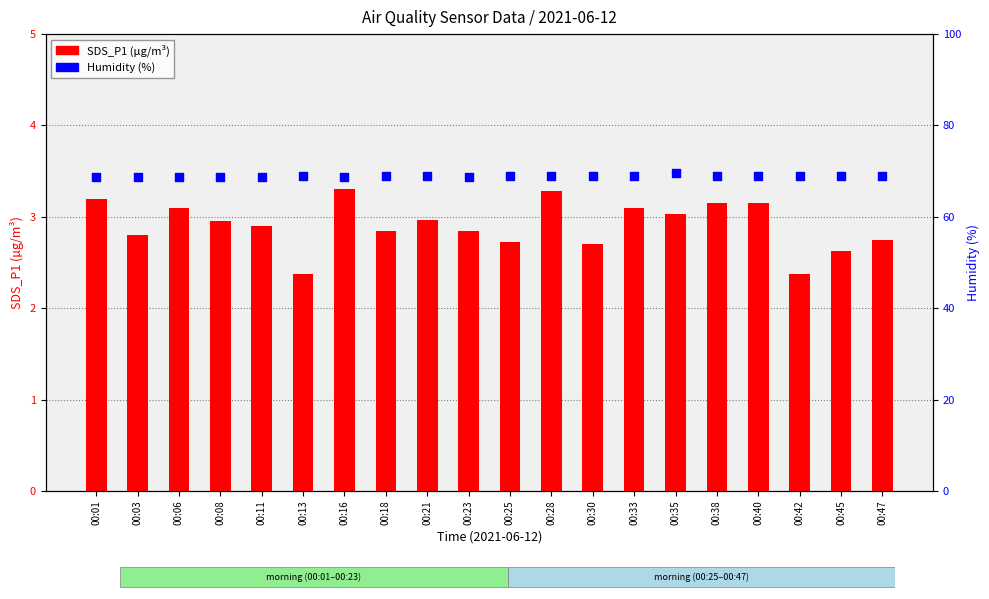

At which category is the sum across all series the highest?

00:35